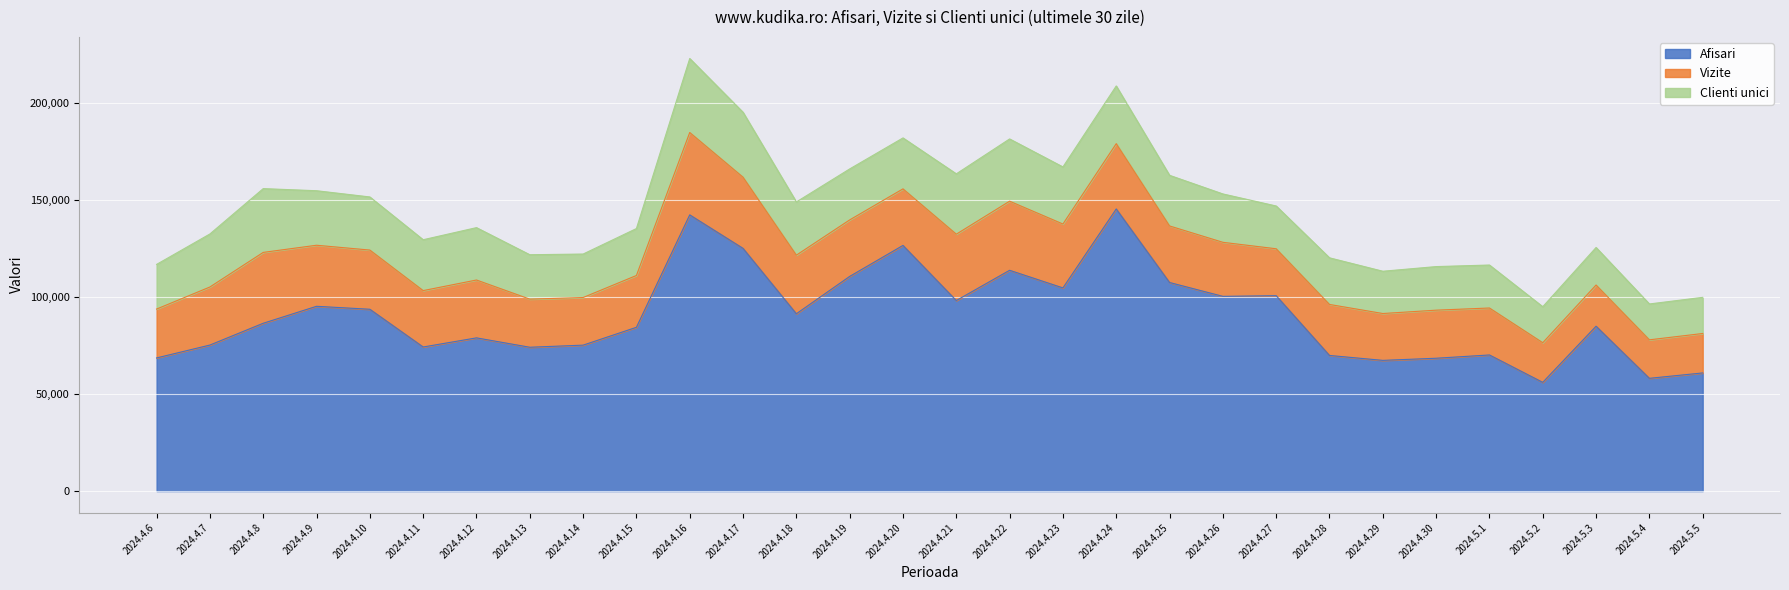

In Vizite, how many points are higher than both neighbors (excluding endpoints)?

8